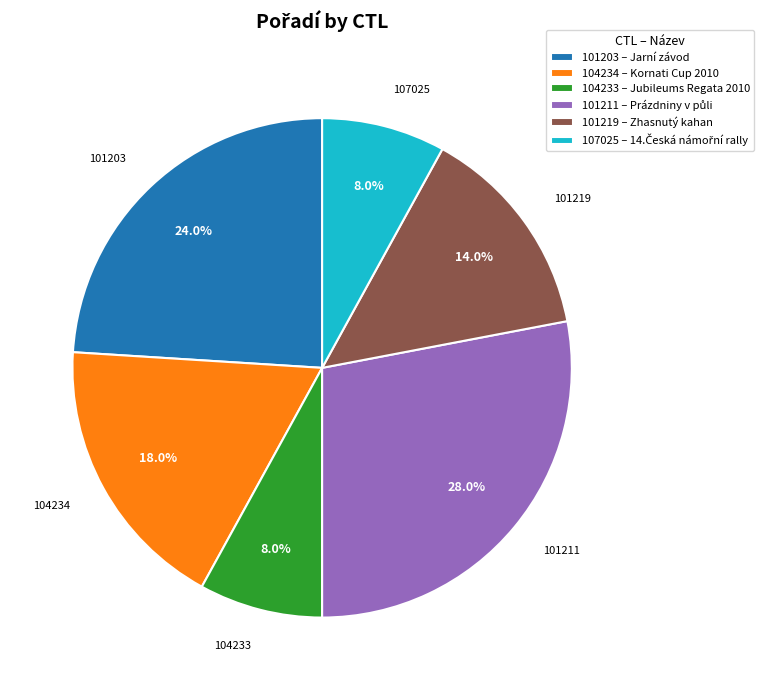

Do 101219 – Zhasnutý kahan and 101203 – Jarní závod together represent more than half of the pie?

No